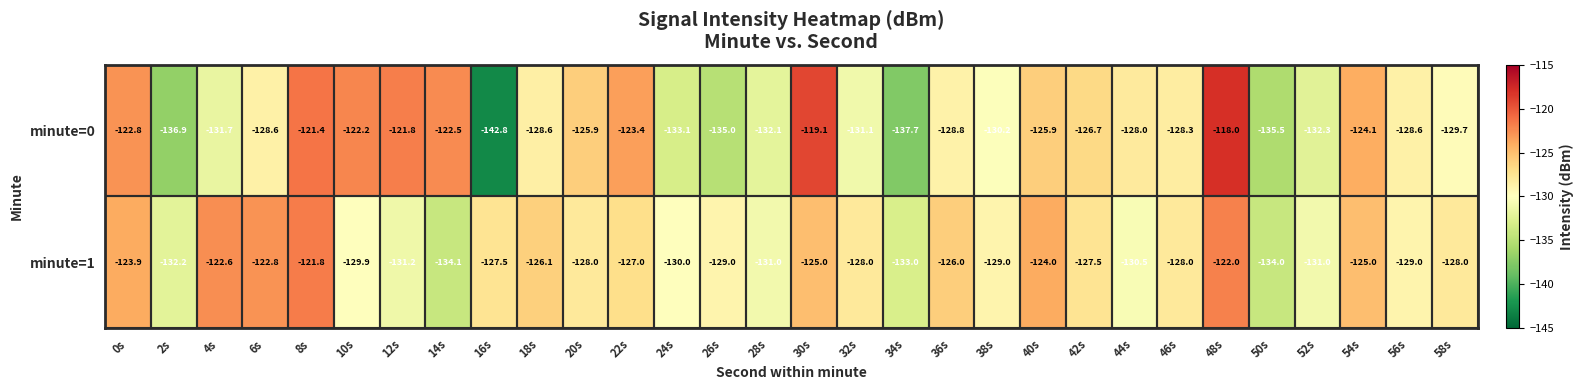

Which series has the widest spread of values?

minute=0